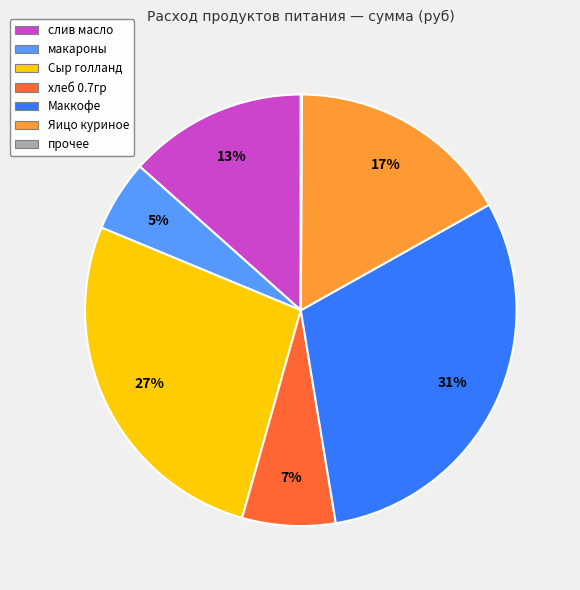

To the nearest percent, what is the average slice percentage?

14%